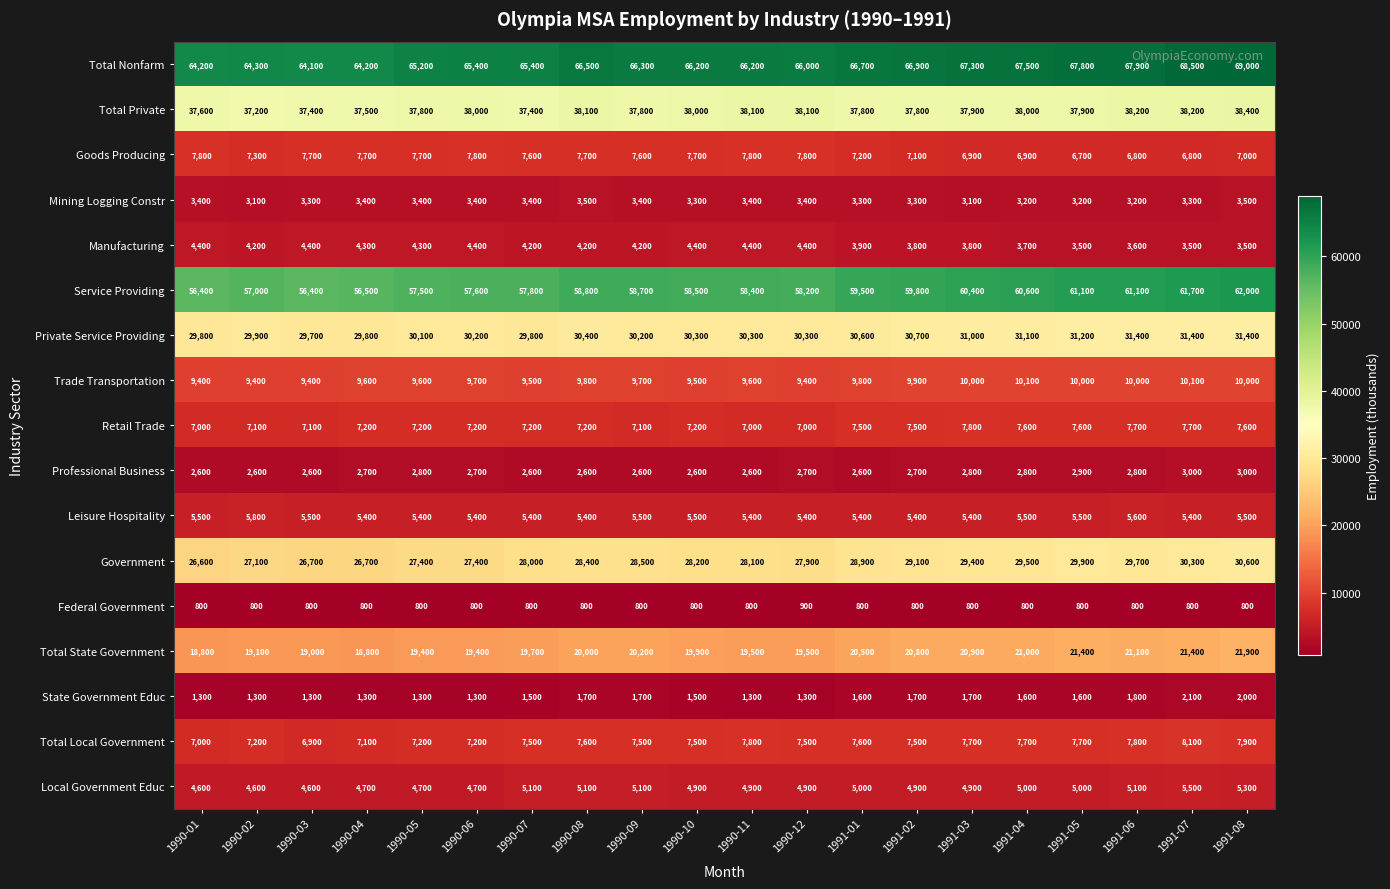

Rank the series at 1990-07 from highest to lowest value.

Total Nonfarm, Service Providing, Total Private, Private Service Providing, Government, Total State Government, Trade Transportation, Goods Producing, Total Local Government, Retail Trade, Leisure Hospitality, Local Government Educ, Manufacturing, Mining Logging Constr, Professional Business, State Government Educ, Federal Government